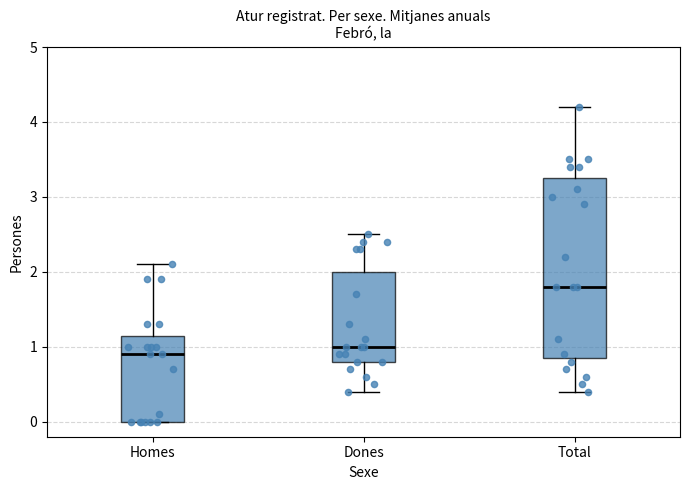

Reading left to right, read every box against the y-axis: the position of its median line, the range the box covers, and the ends of its whiskers. The values are not printed on the chart, so give them approximately, as read against the axis.

Homes: median 0.9, box 0.0 to 1.2, whiskers 0.0 to 2.1
Dones: median 1.0, box 0.8 to 2.0, whiskers 0.4 to 2.5
Total: median 1.8, box 0.9 to 3.3, whiskers 0.4 to 4.2